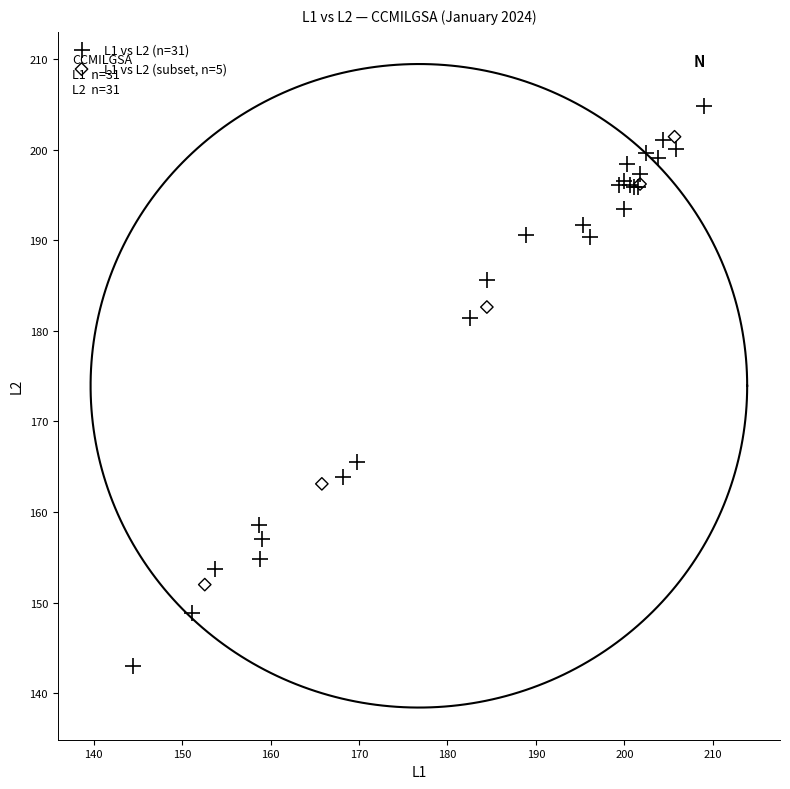

Which series reaches the minimum Y coordinate?

L1 vs L2 (n=31)